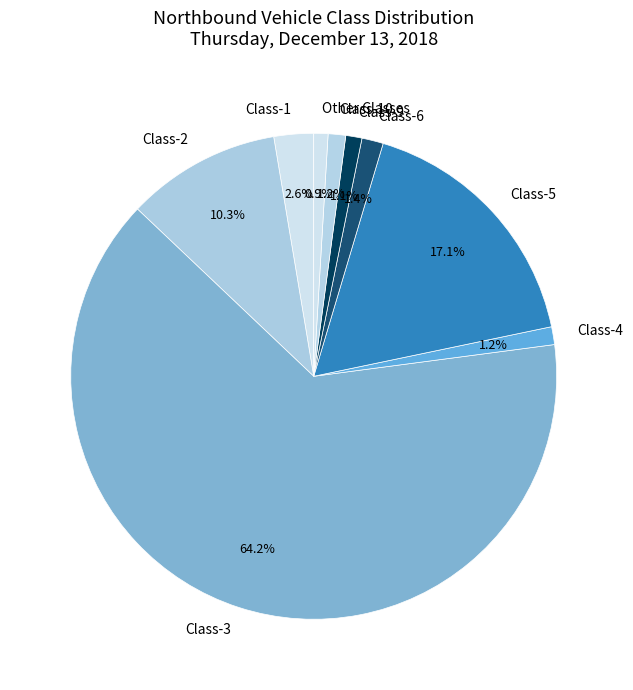

Count the number of slices in the pie.

9